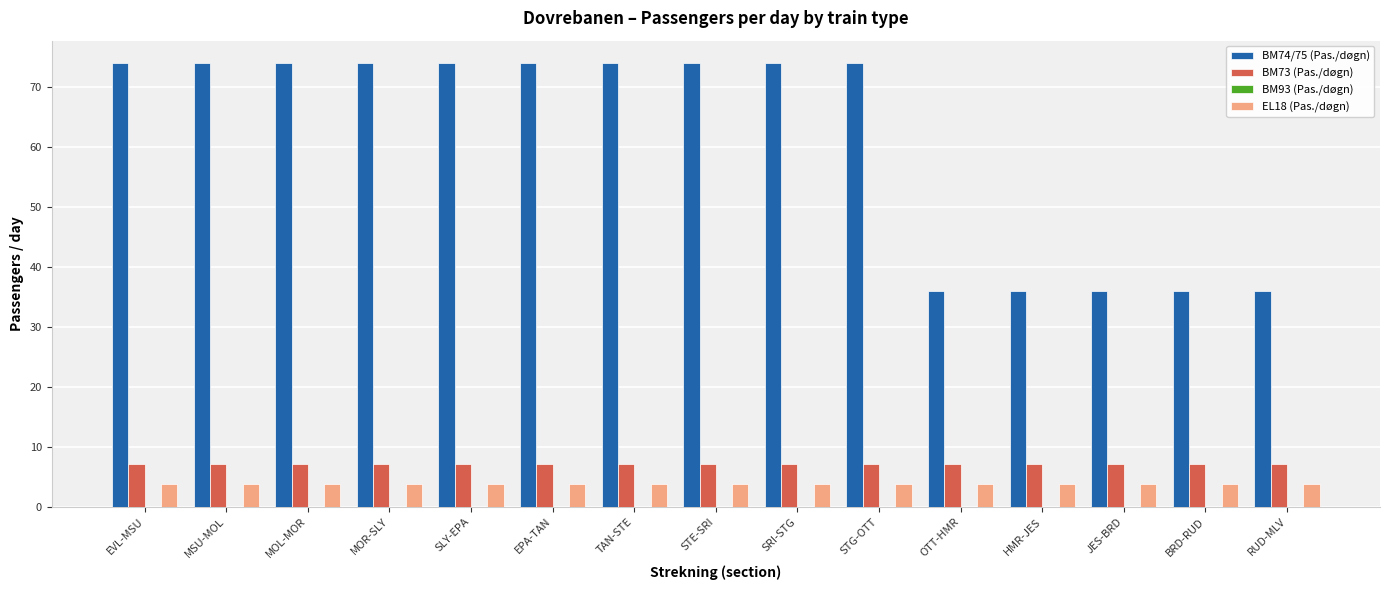

What position from the right is SRI-STG?

7